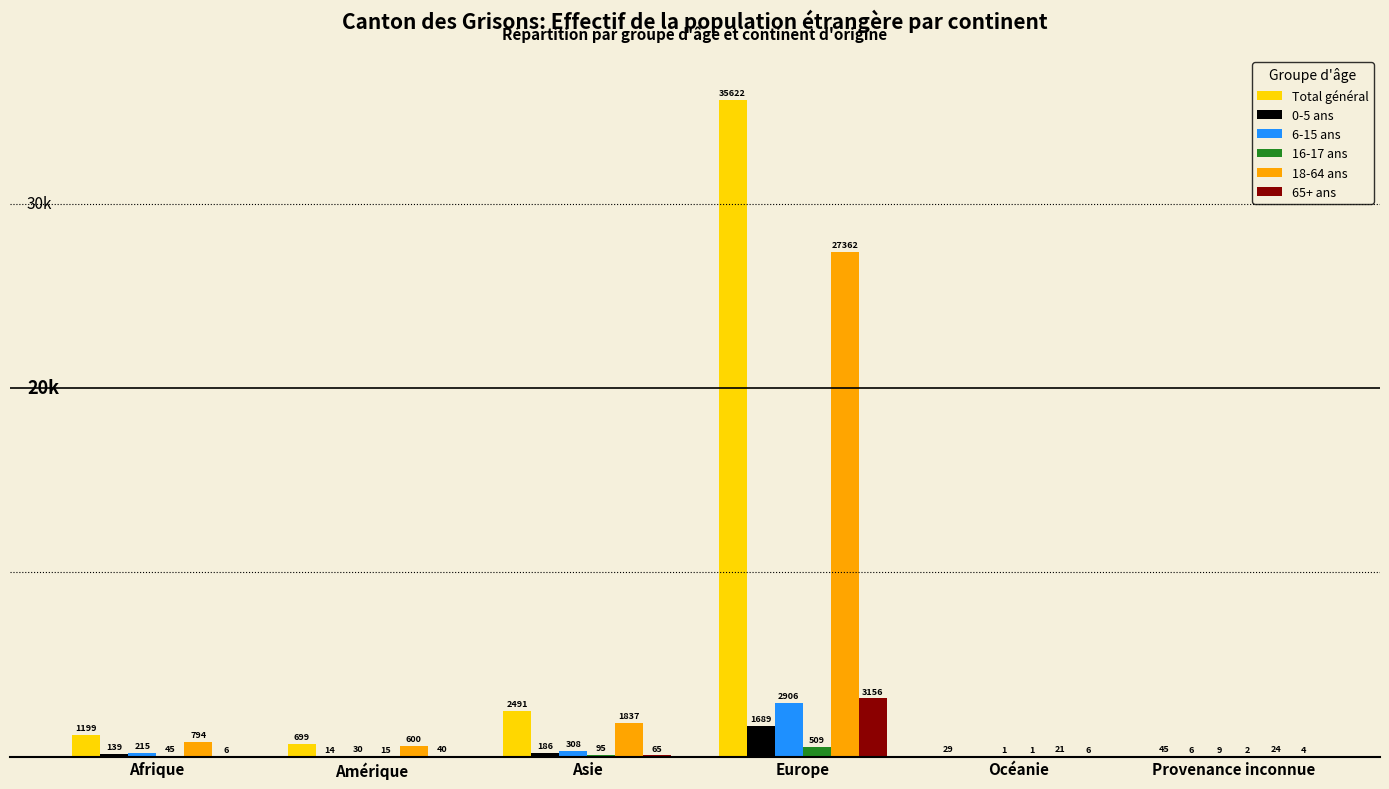

At which category is the sum across all series the highest?

Europe